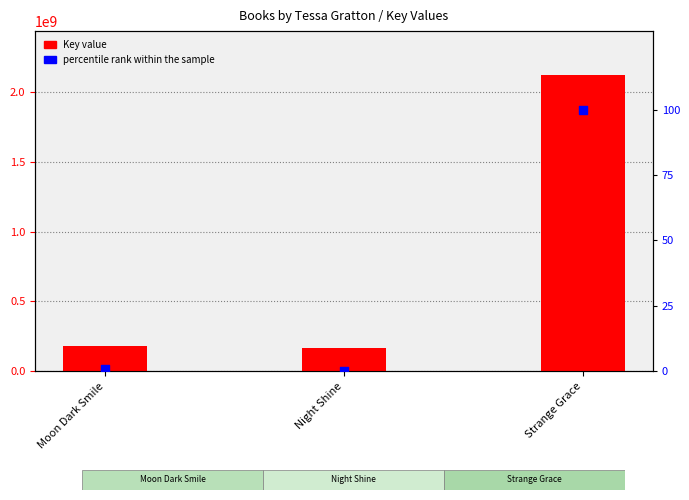

What is the total value across all series at Moon Dark Smile?

180675765.8